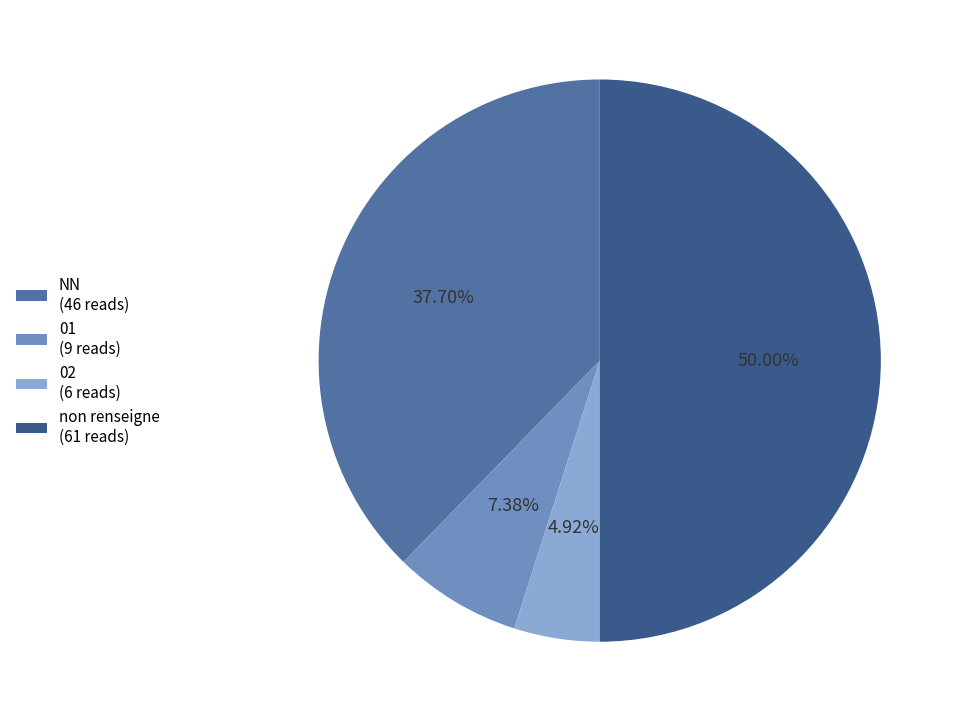

Rank the categories by value from highest to lowest.

non renseigne (61 reads), NN (46 reads), 01 (9 reads), 02 (6 reads)